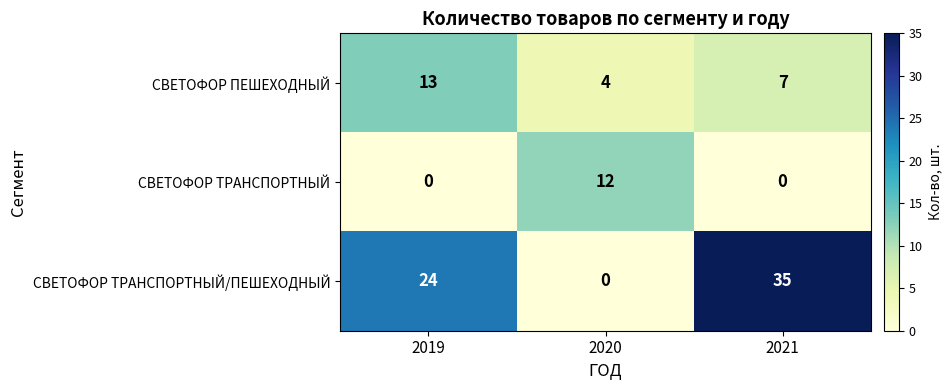

Between 2019 and 2020, which series saw the biggest shift?

СВЕТОФОР ТРАНСПОРТНЫЙ/ПЕШЕХОДНЫЙ